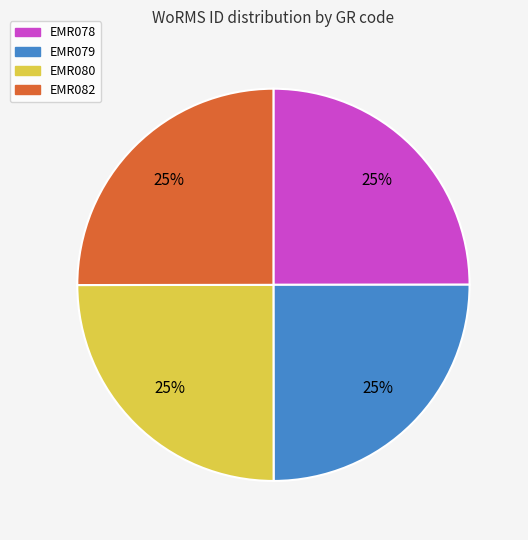

Is there any slice that represents more than half of the pie?

No